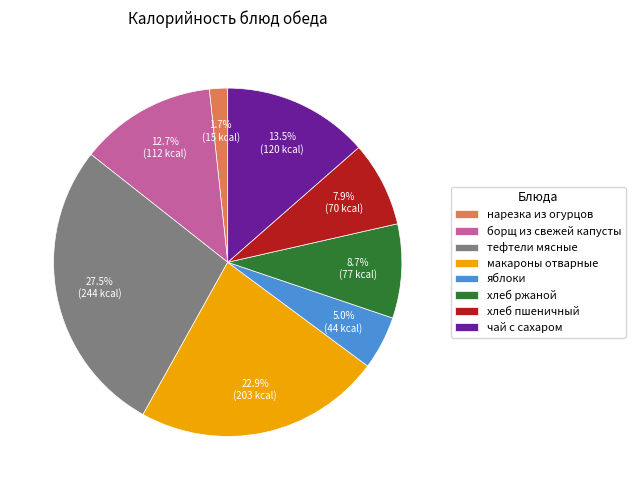

The хлеб ржаной slice represents 3% of the pie. True or false?

False